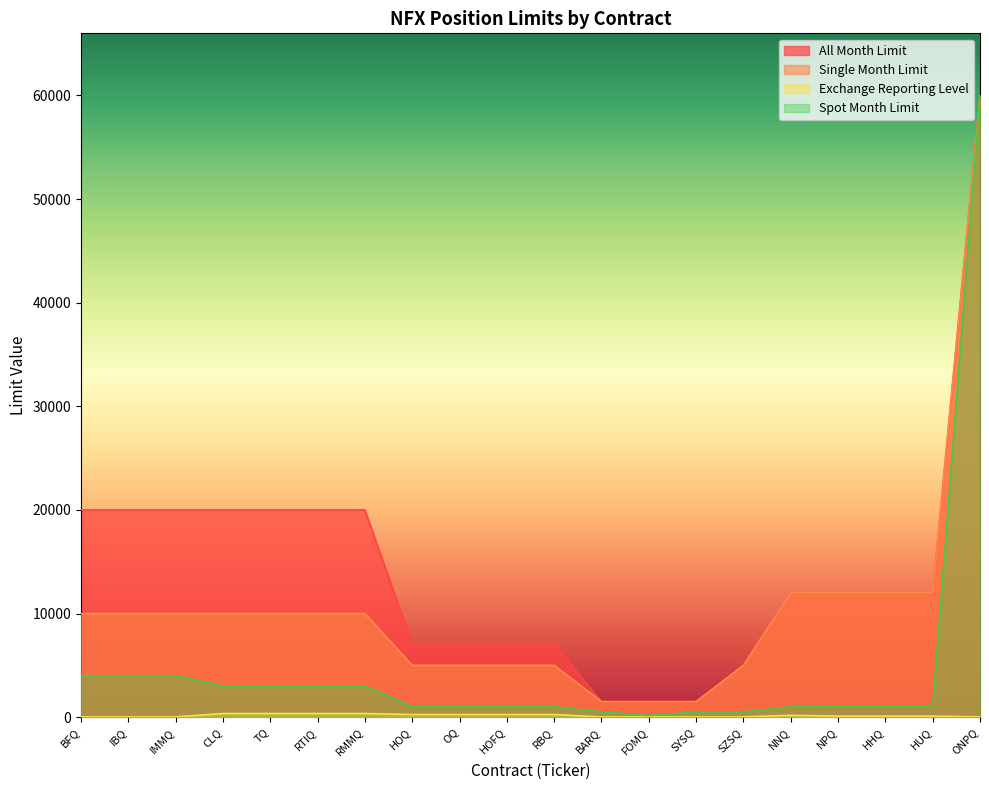

What is the maximum value for All Month Limit?

60000